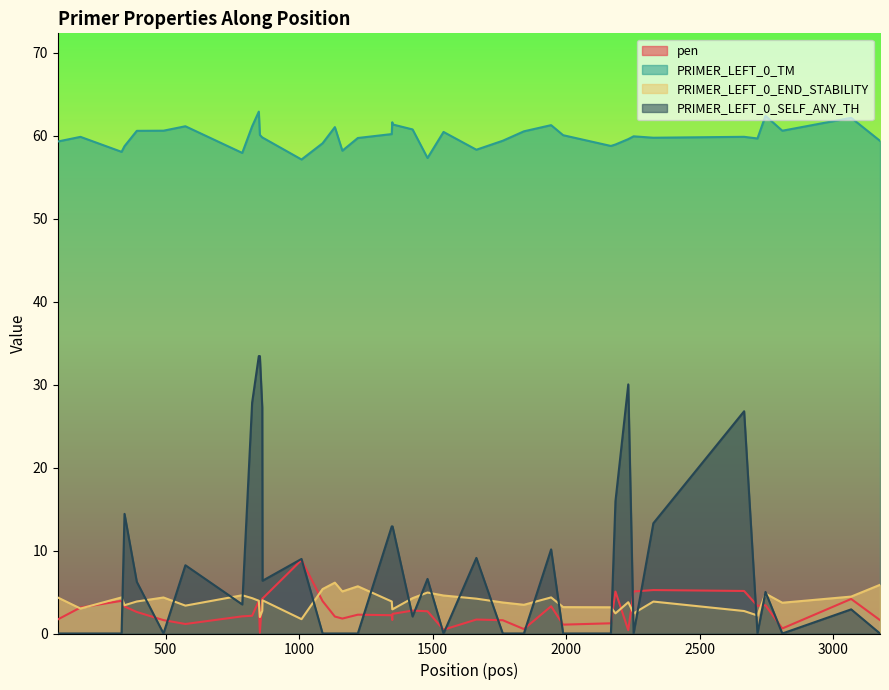

What is the value of the pen point at the 31st from the left?

5.1